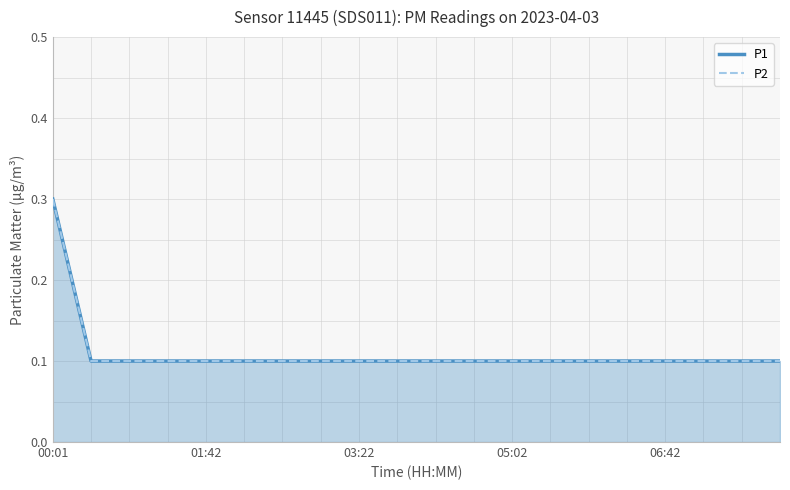

How many lines are shown in the chart?

2